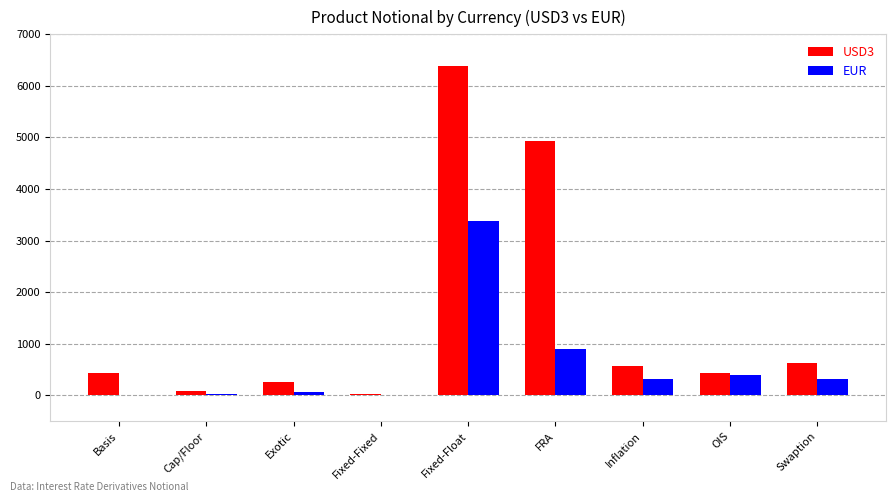

What is the total value across all series at Swaption?

943